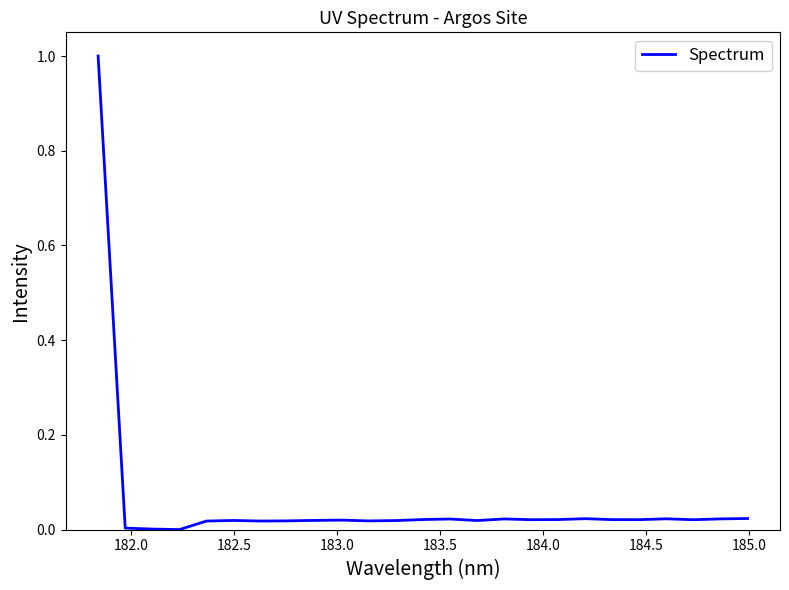

What is the difference between the maximum and minimum values?

1.0